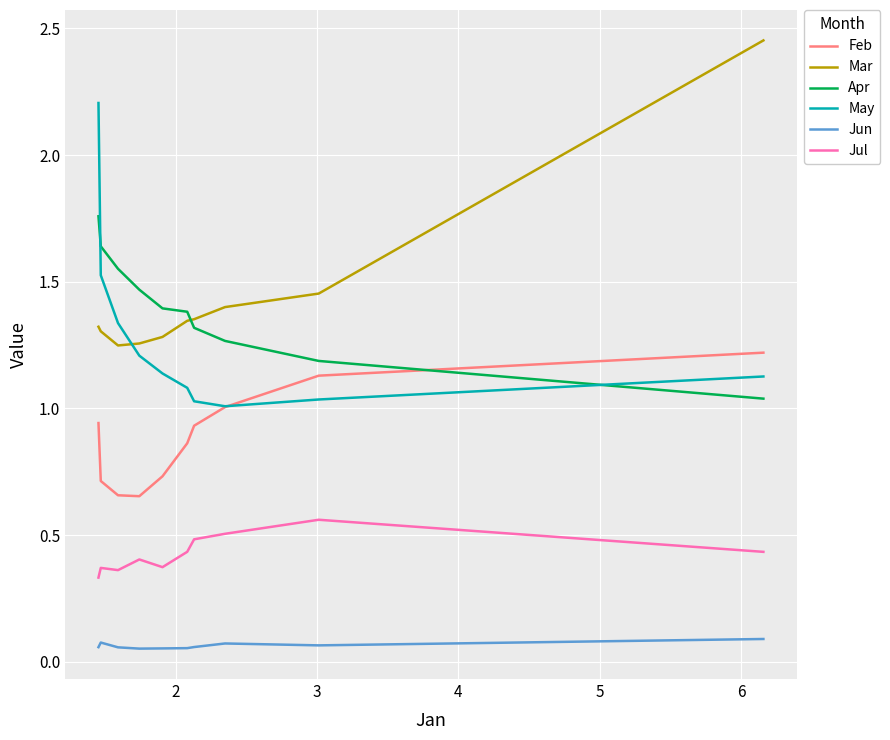

True or false: Jul and Mar intersect in this chart.

False